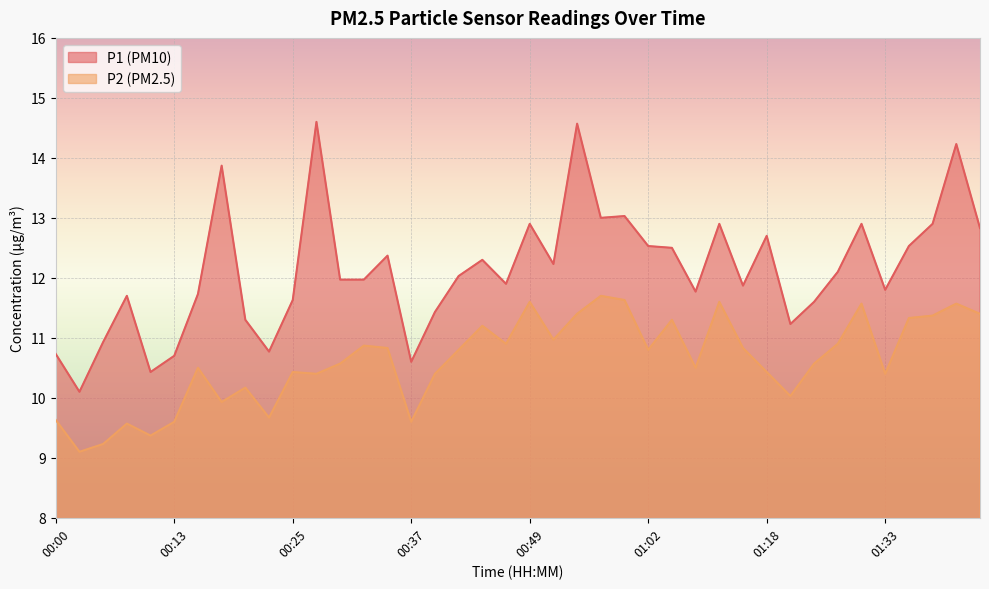

At which category is the sum across all series the highest?

00:54